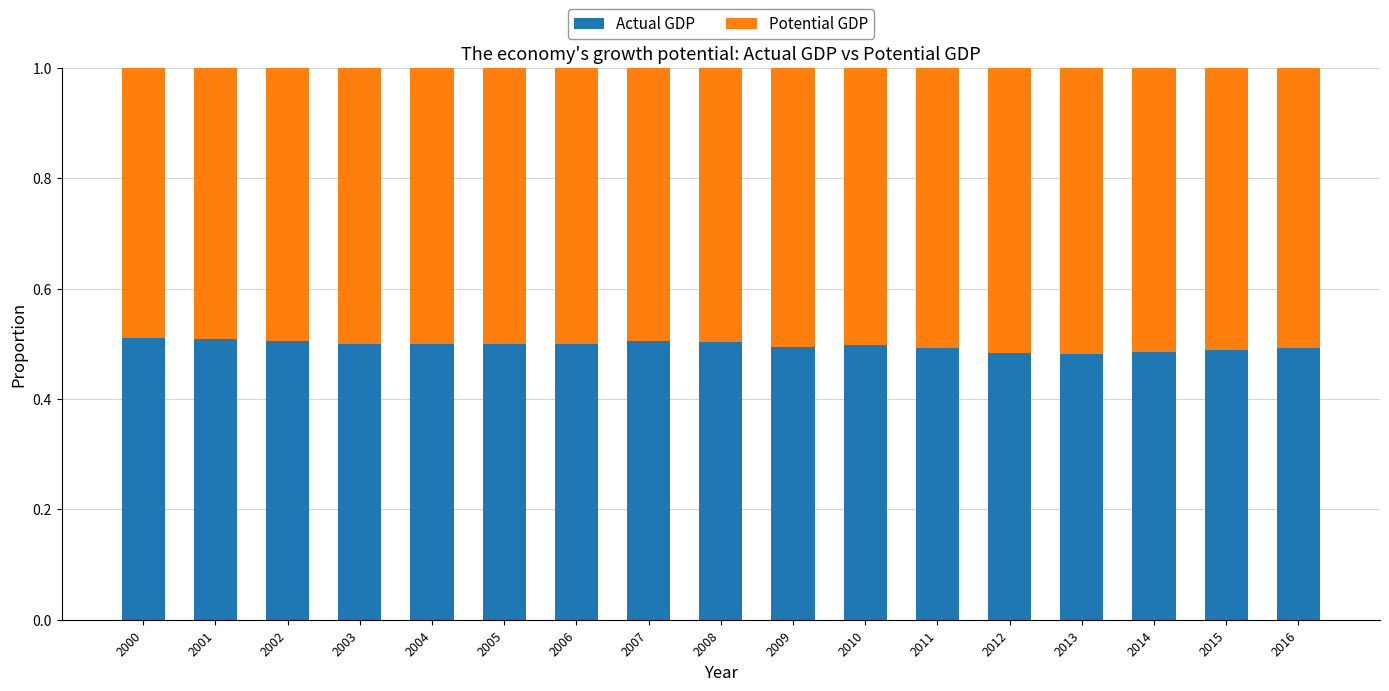

What is the total value across all series at 2007?

1.0